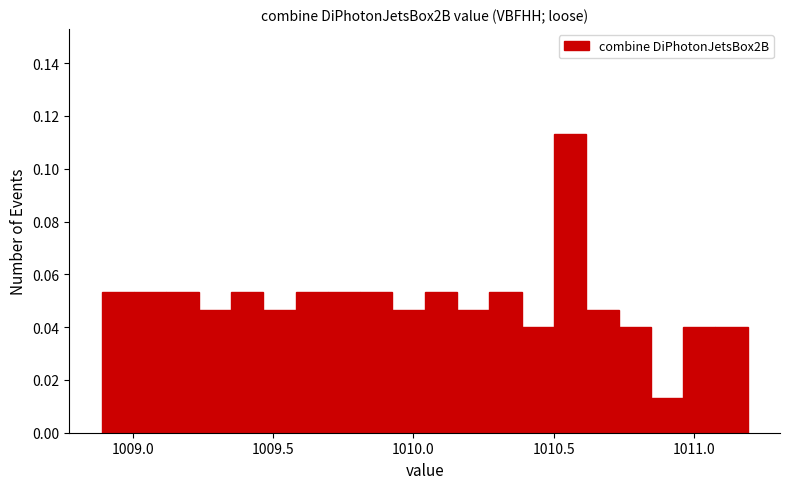

Around what value on the x-axis is the tallest bar? Give the approximate position of its centre, as read against the axis.

1010.55